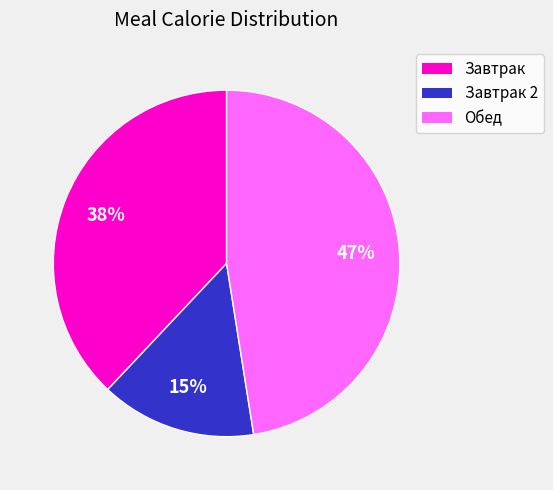

To the nearest percent, what is the average slice percentage?

33%